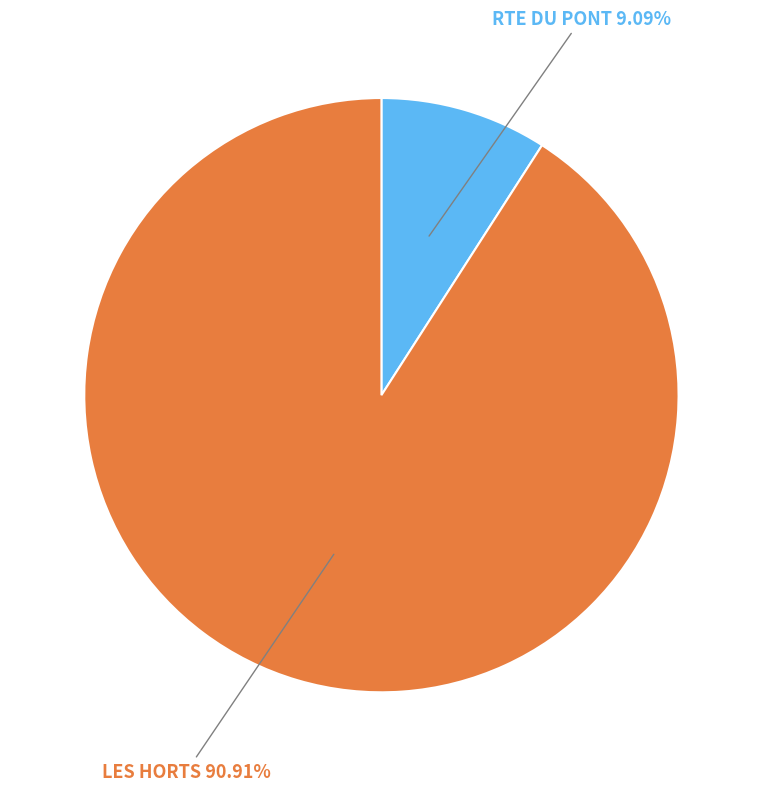

Is there a majority slice in this chart?

Yes